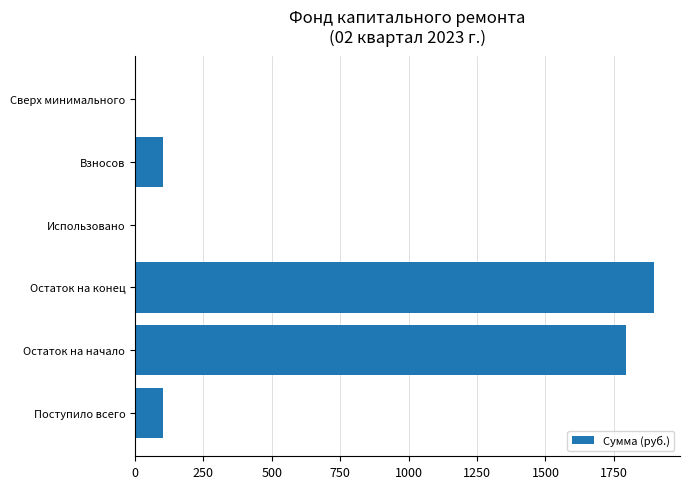

Are the bars horizontal?

Yes